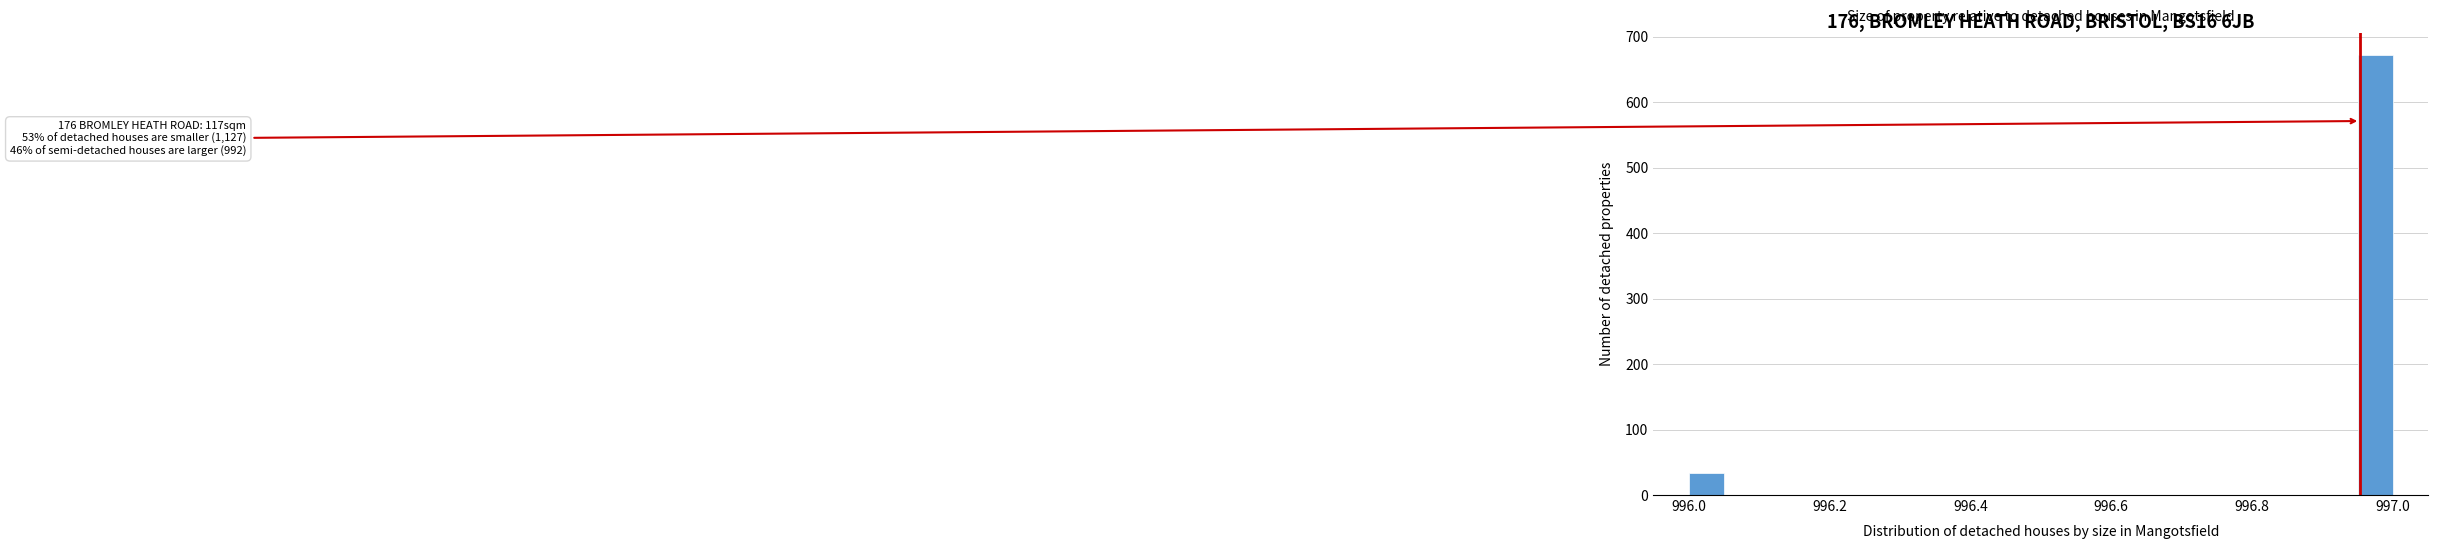

Read against the x-axis, roughly where is the centre of the tallest bar?

996.98